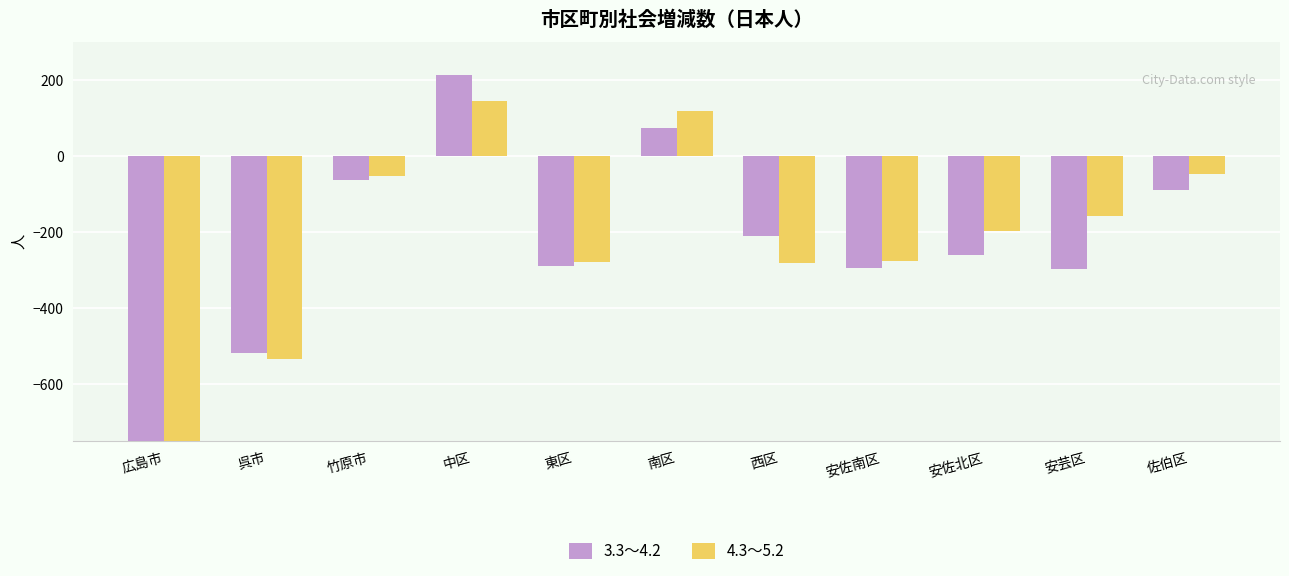

How many values in the 3.3～4.2 series are below -260?

5